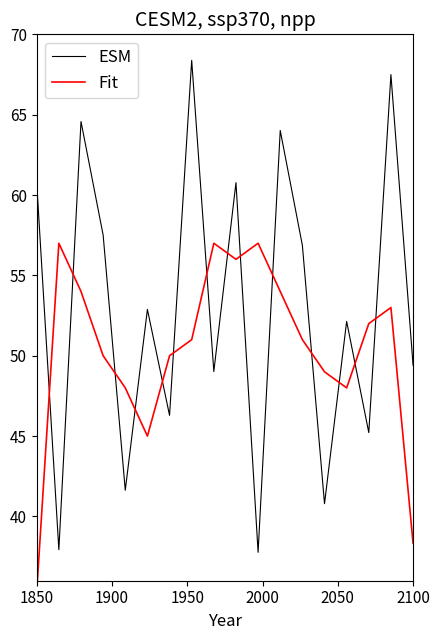

What is the highest value of the ESM series?

68.4